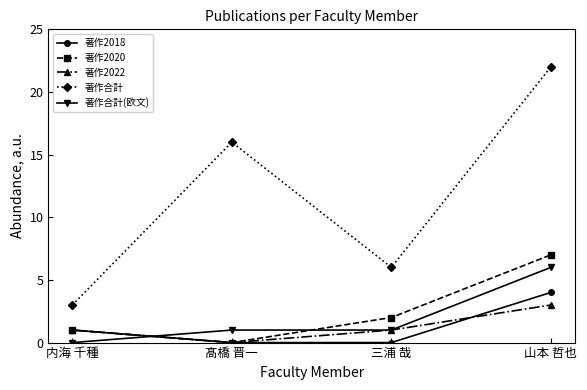

What is the difference between the maximum and minimum values in the 著作2022 series?

3